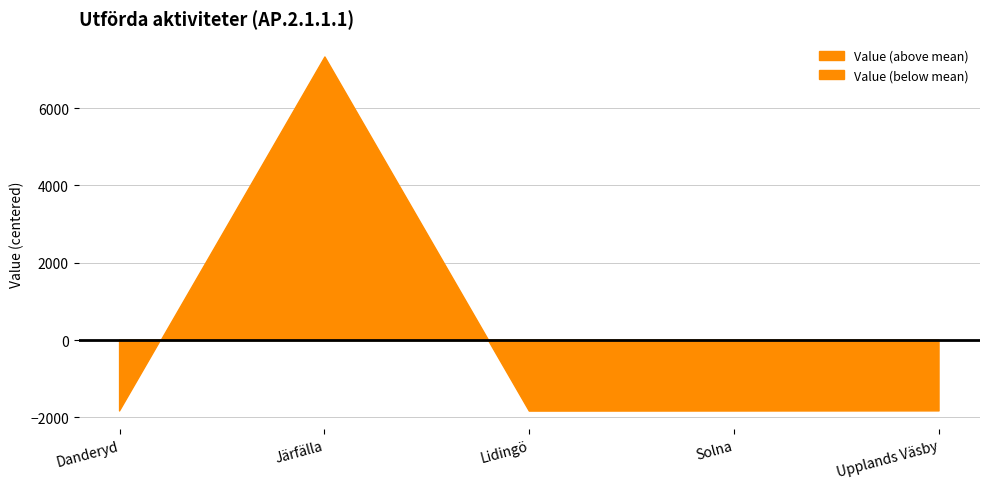

List the labels in order of value, largest first.

Järfälla, Upplands Väsby, Danderyd, Solna, Lidingö